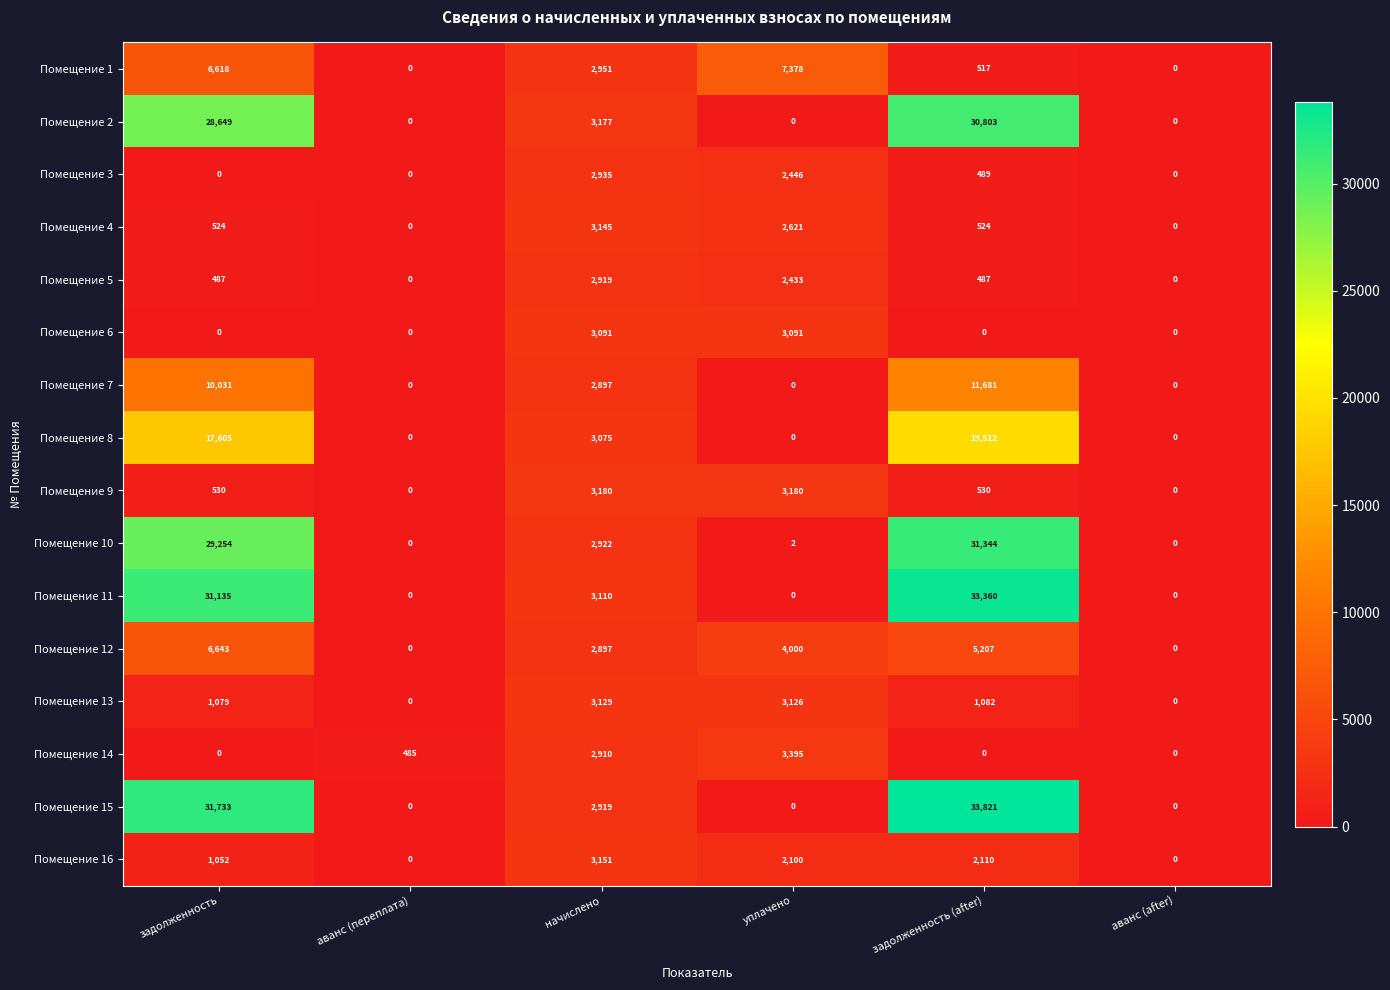

What is the difference between the Помещение 10 values at задолженность (after) and начислено?

28422